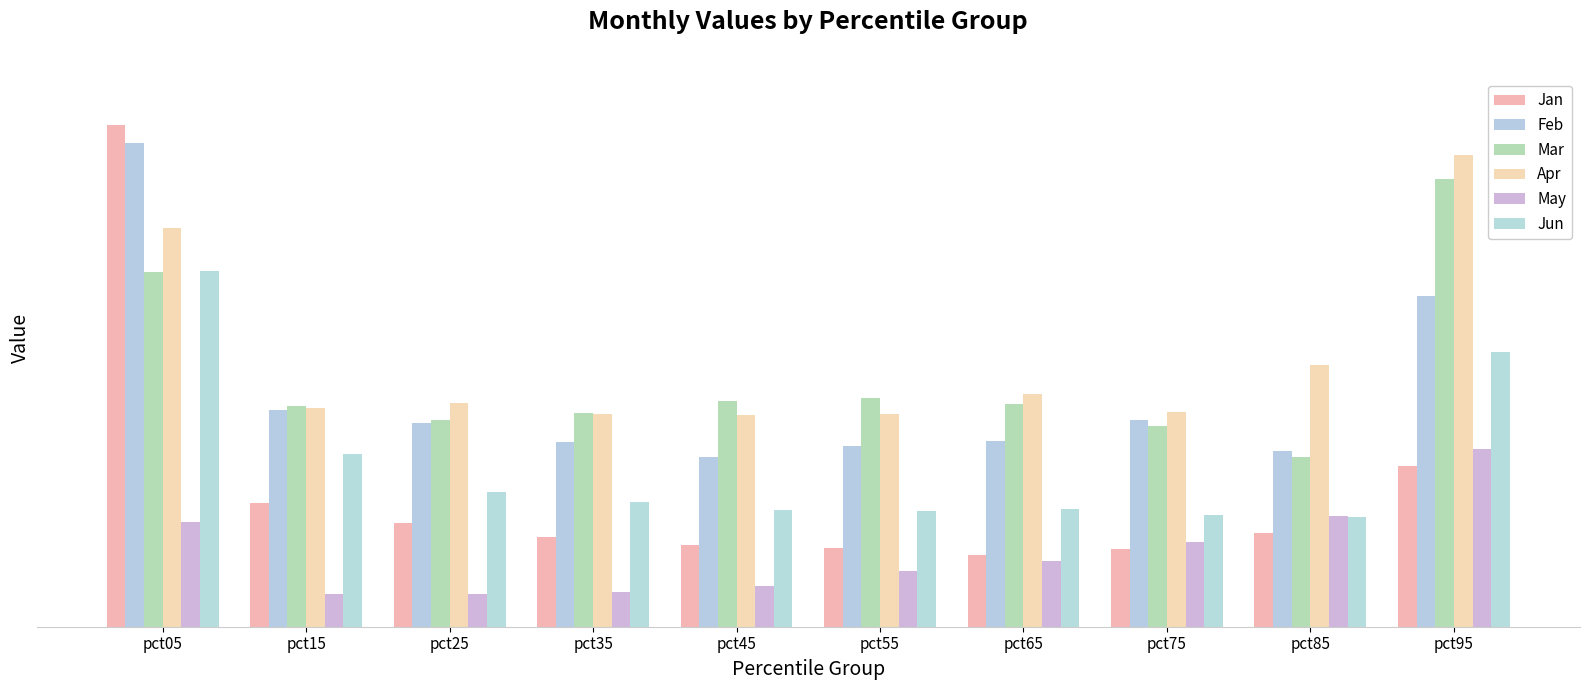

Between pct25 and pct85, which is larger?

pct25